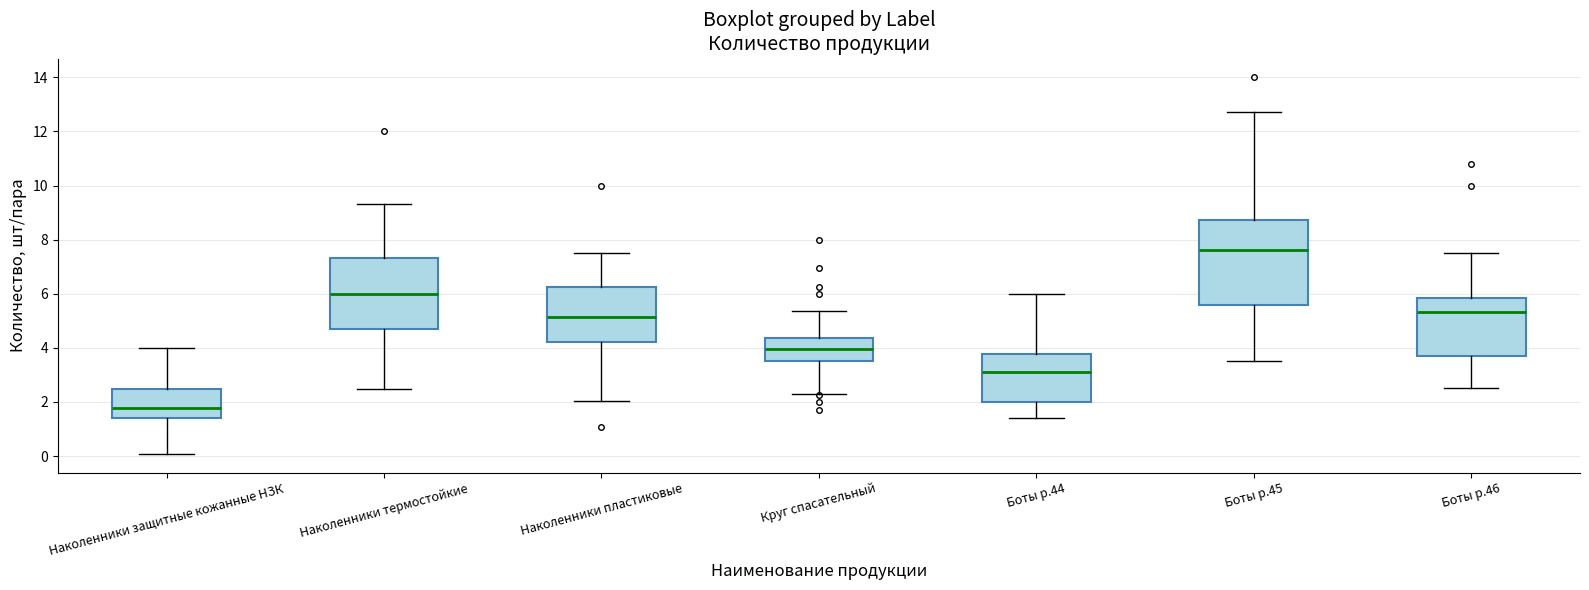

Reading left to right, transcribe this box plot: for each box, give where its median line is, the range the box spans, and where its two whiskers end, as read against the y-axis. The values are not printed on the chart, so give them approximately, as read against the axis.

Наколенники защитные кожанные НЗК: median 1.8, box 1.4 to 2.4, whiskers 0.0 to 4.0
Наколенники термостойкие: median 6.0, box 4.8 to 7.4, whiskers 2.4 to 9.4
Наколенники пластиковые: median 5.2, box 4.2 to 6.2, whiskers 2.0 to 7.6
Круг спасательный: median 4.0, box 3.6 to 4.4, whiskers 2.4 to 5.4
Боты р.44: median 3.0, box 2.0 to 3.8, whiskers 1.4 to 6.0
Боты р.45: median 7.6, box 5.6 to 8.8, whiskers 3.6 to 12.8
Боты р.46: median 5.4, box 3.8 to 5.8, whiskers 2.6 to 7.6